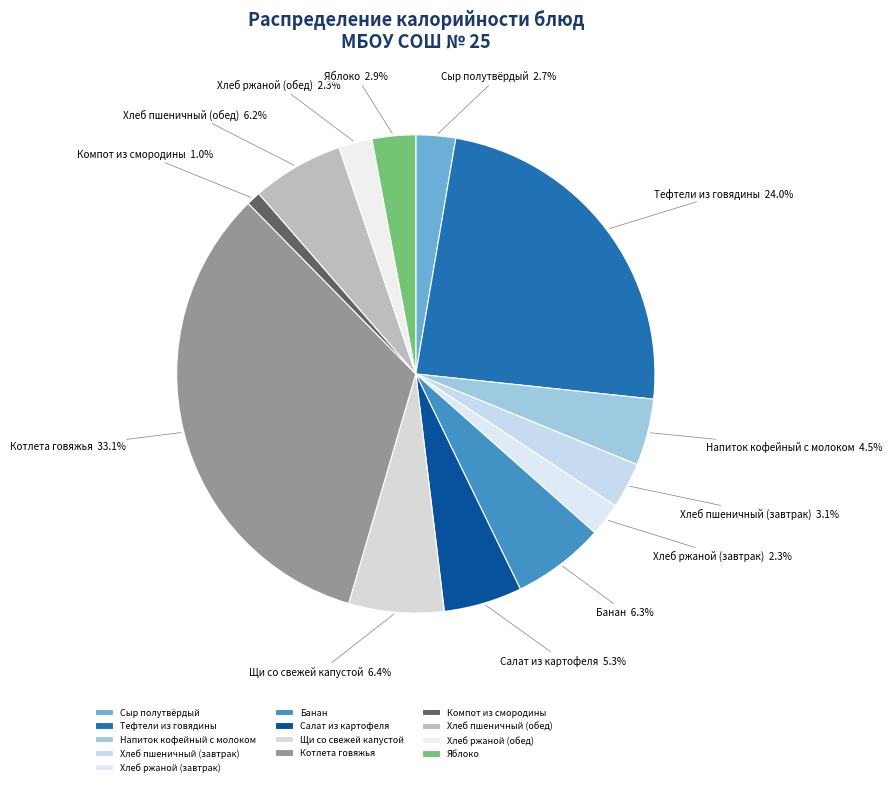

To the nearest percent, what is the difference between the largest and smallest slice percentages?

32%